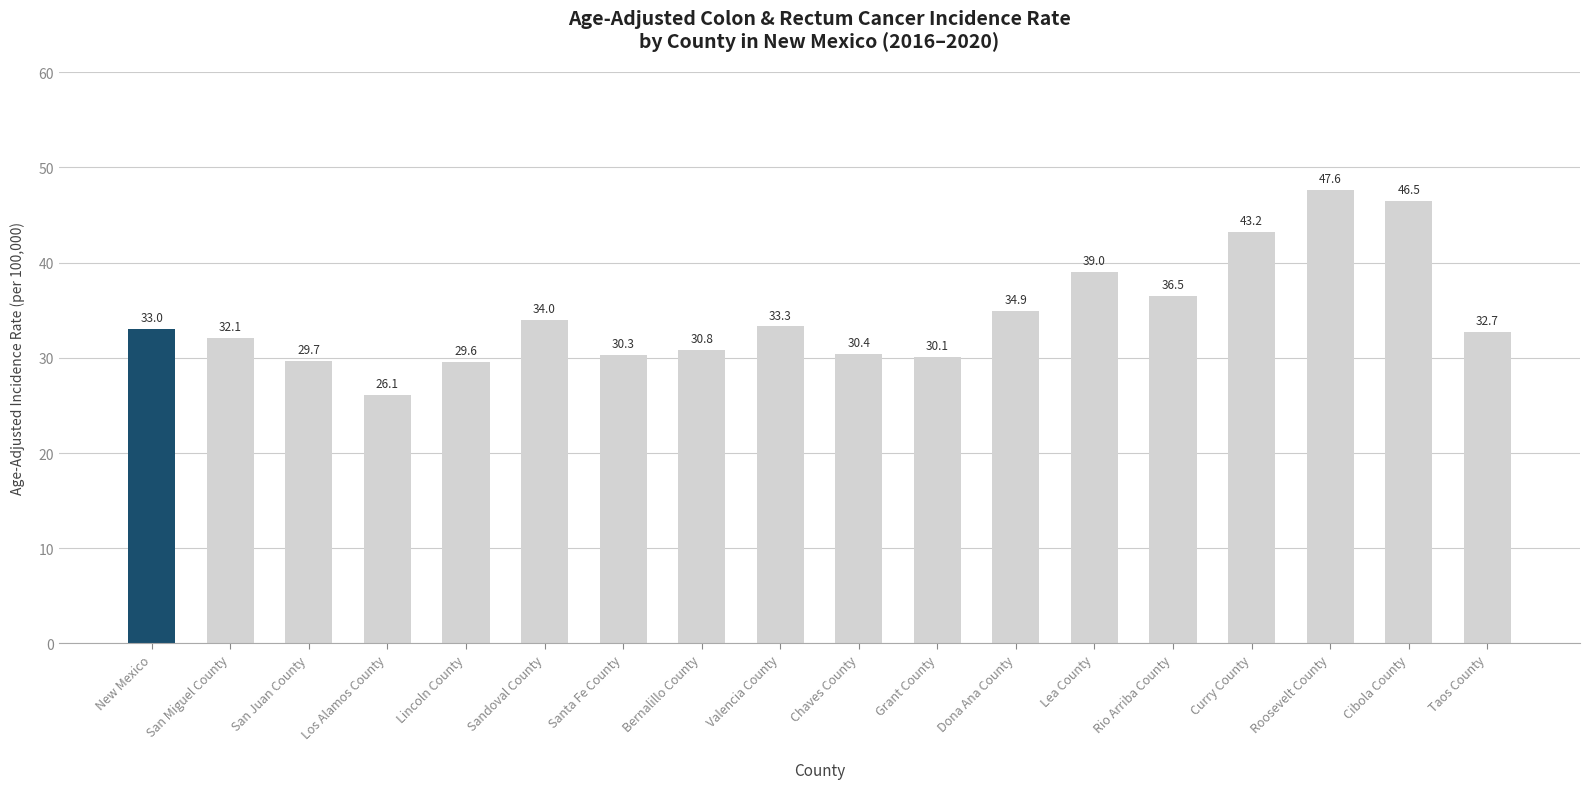

What is the average value?

34.4